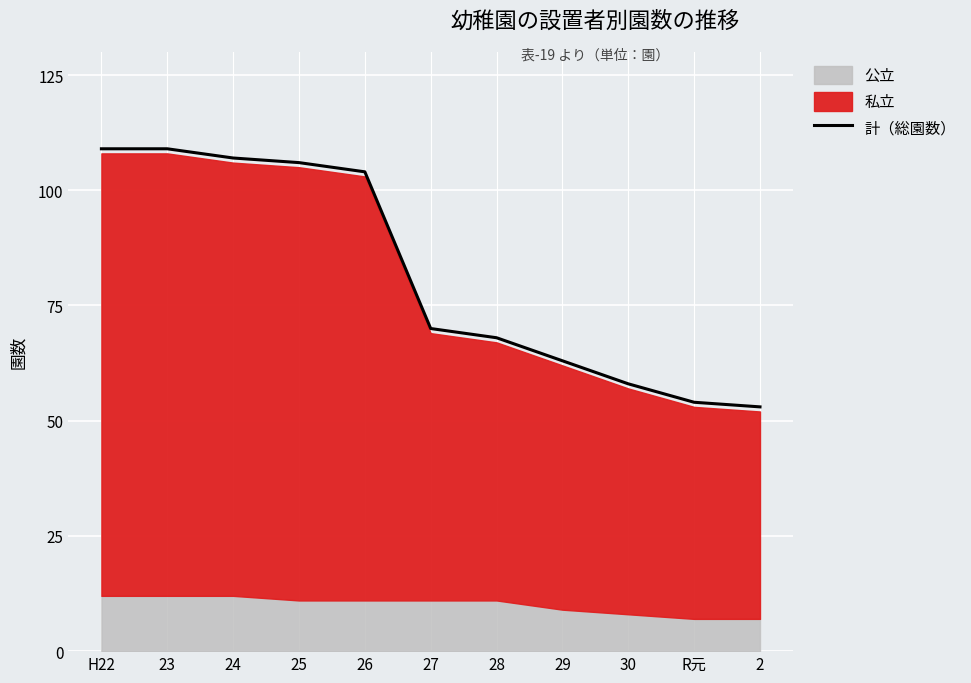

What is the value of the 11th point from the left?

53